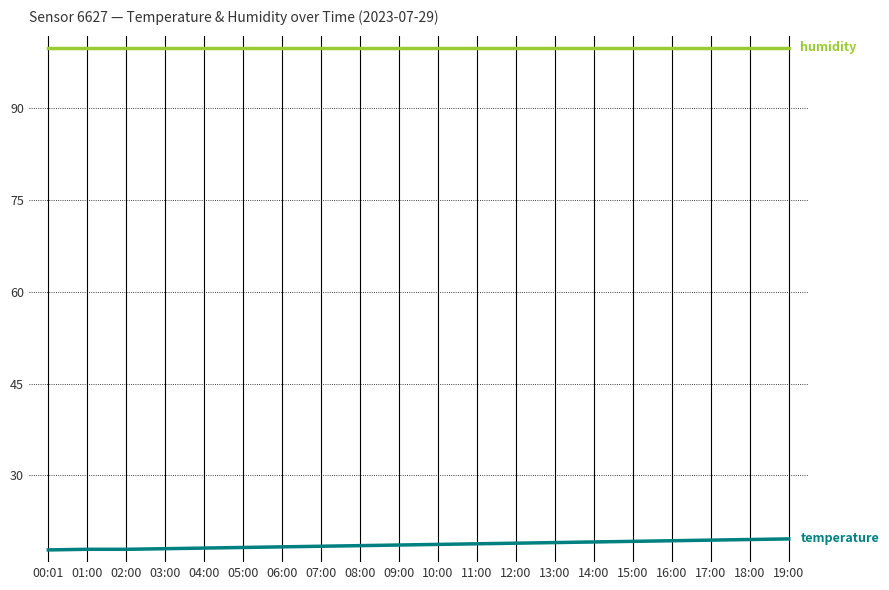

What is the total value across all series at 07:00?

118.3